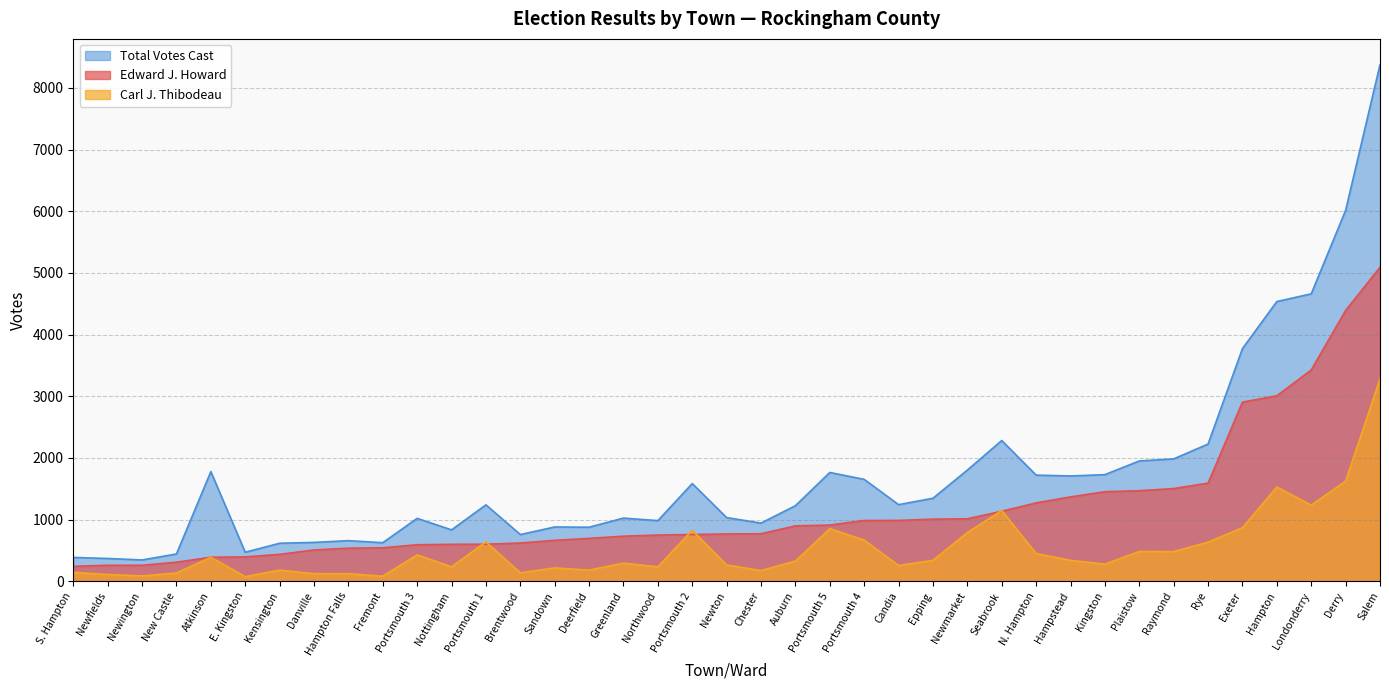

How many lines are shown in the chart?

3